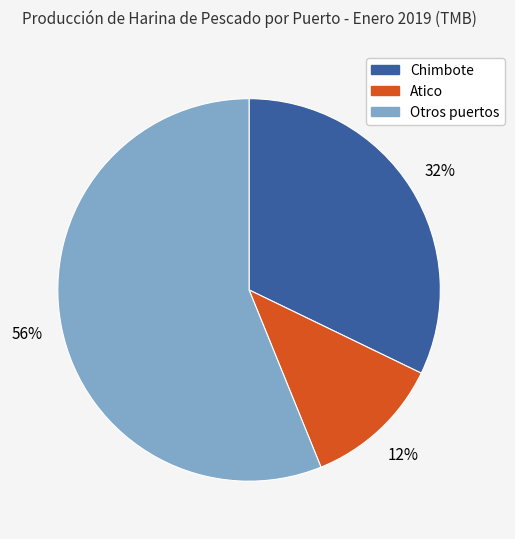

To the nearest percent, what is the average slice percentage?

33%